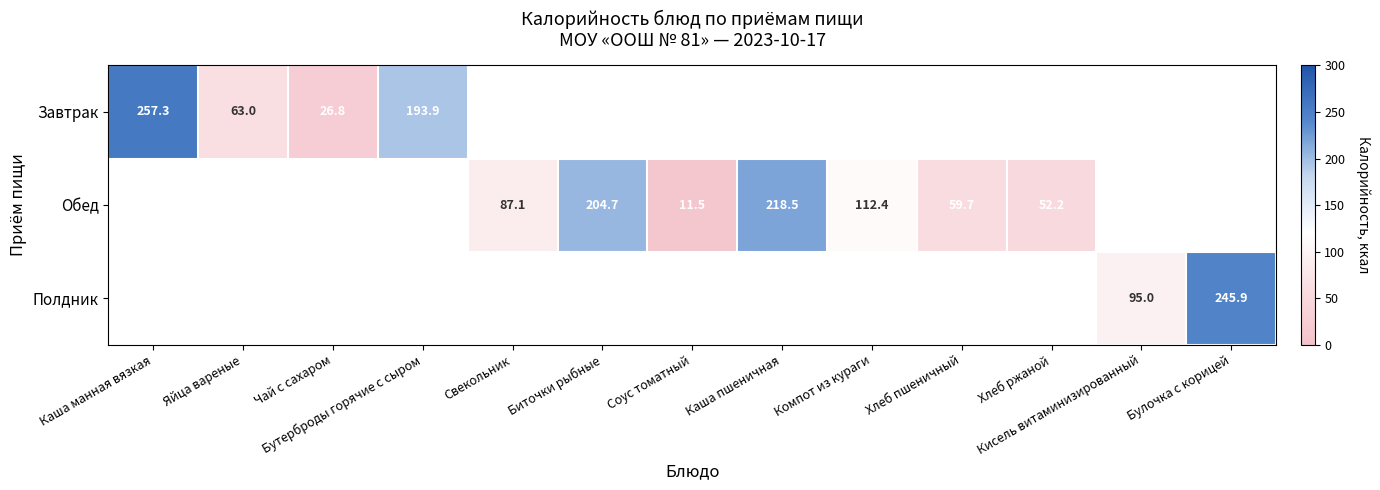

At how many categories does at least one series exceed 220?

2